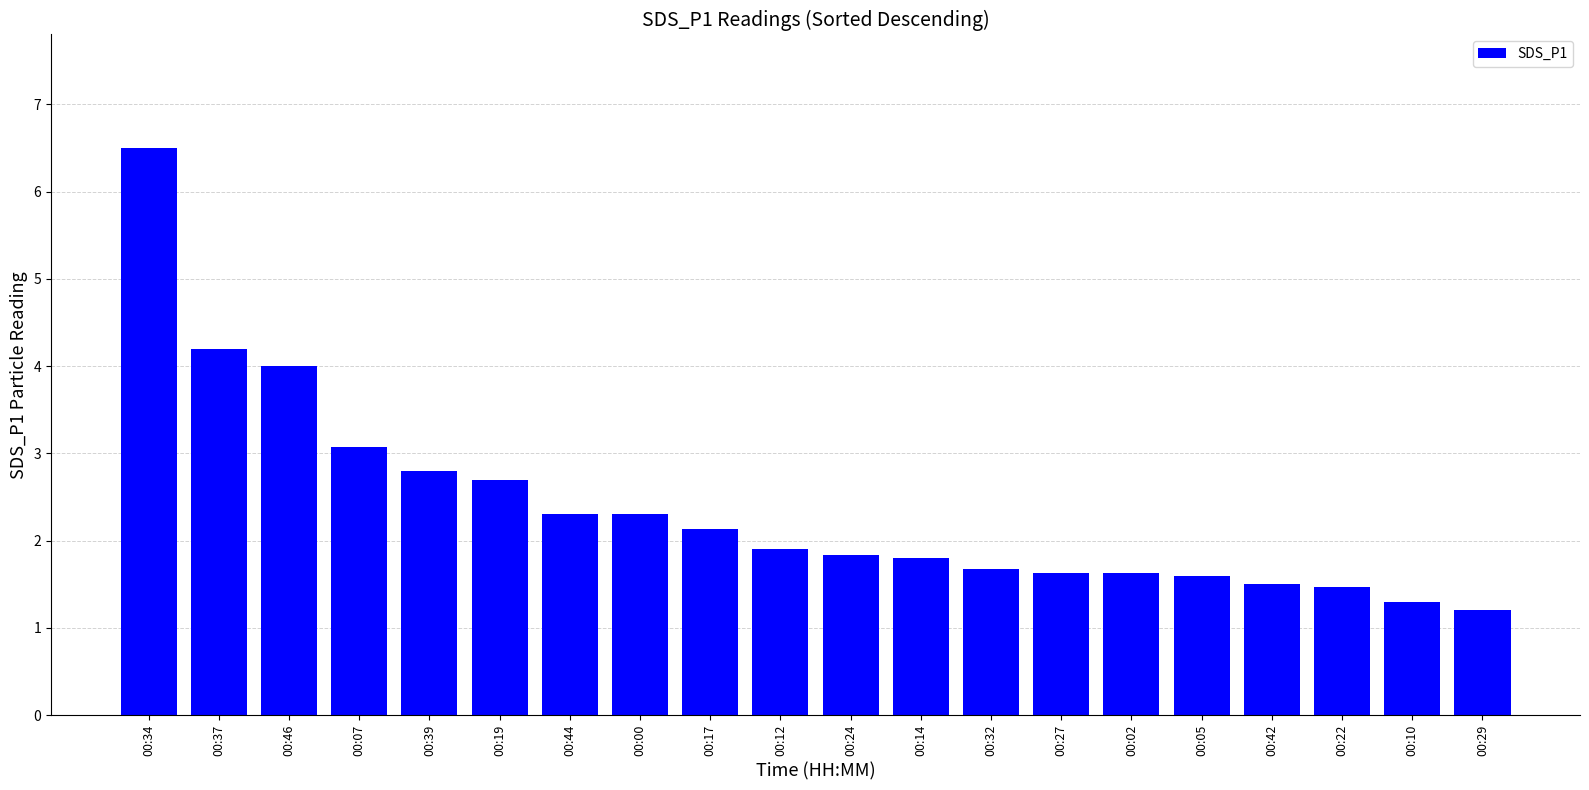

Which label corresponds to the smallest value in the chart?

00:29